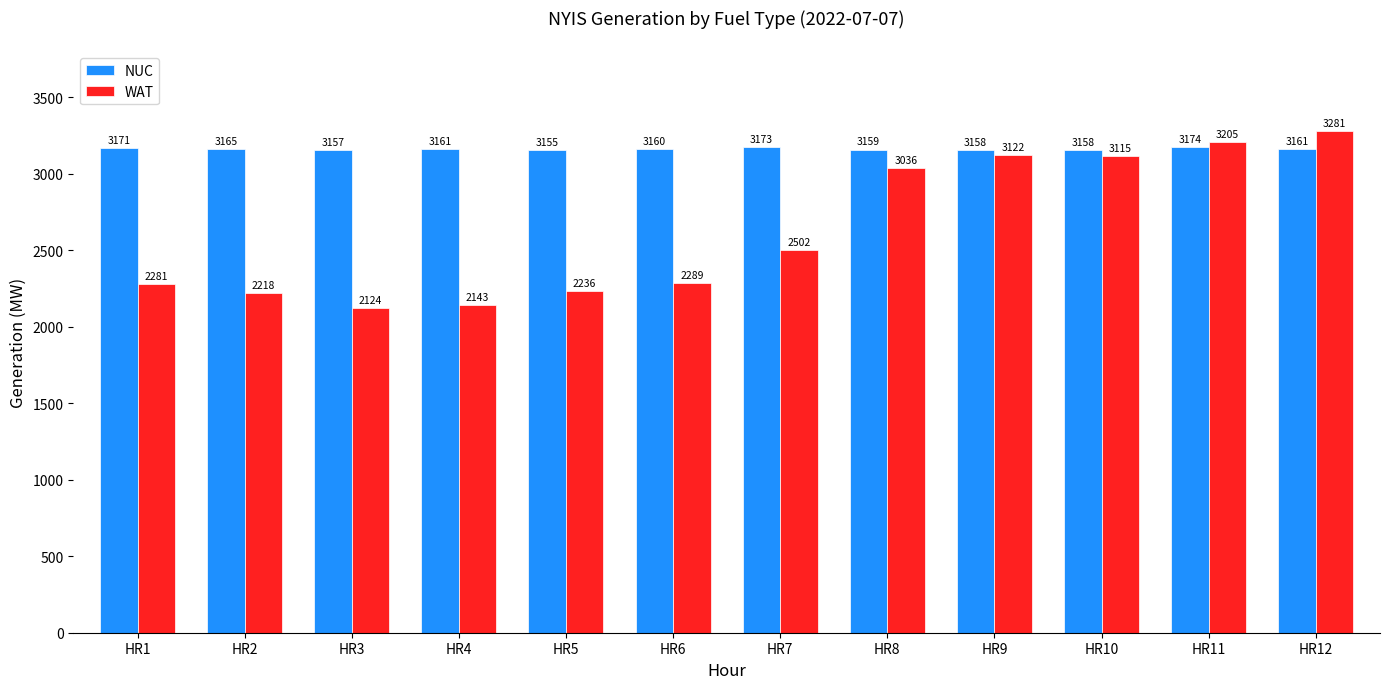

How many groups of bars are there?

12